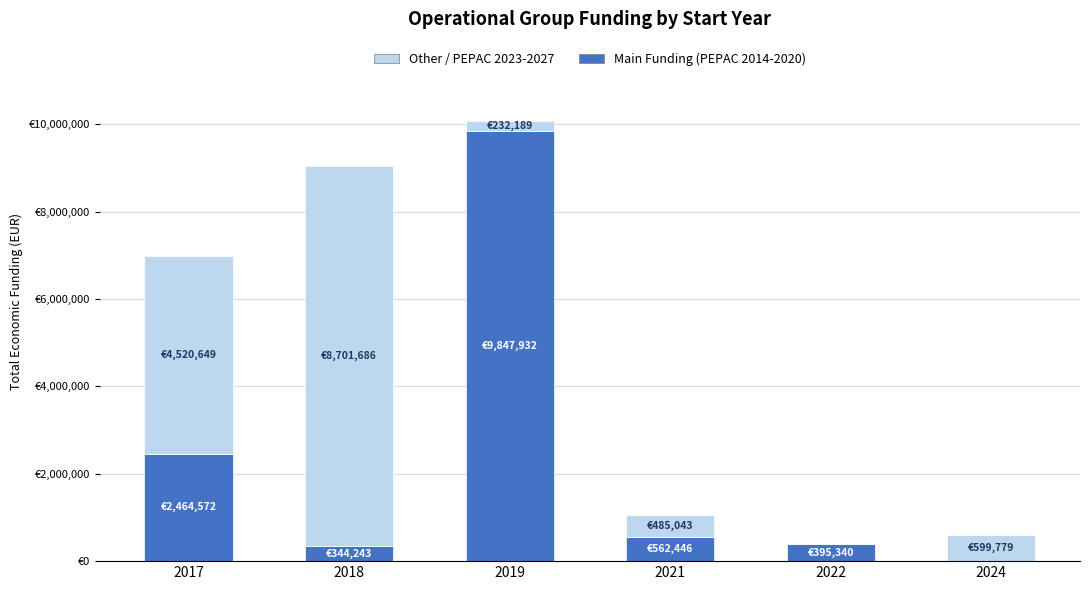

What is the value of the Main Funding (PEPAC 2014-2020) bar at the 3rd from the left?

9847932